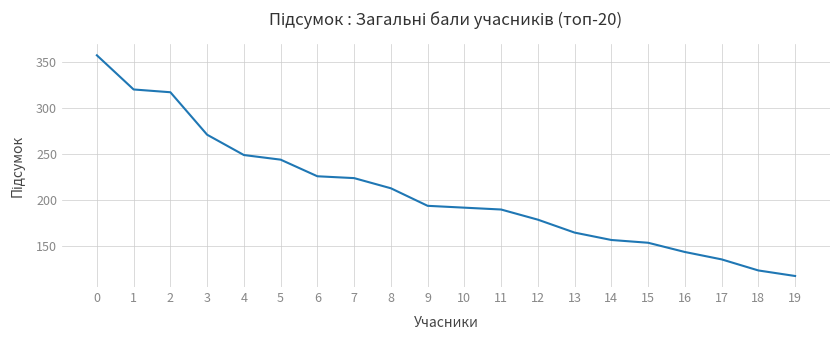

What is the maximum value shown in the chart?

357